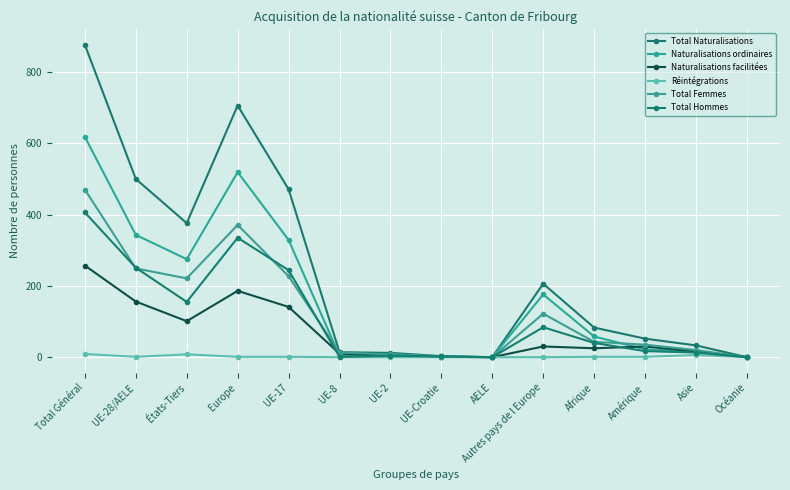

True or false: Naturalisations ordinaires and Réintégrations intersect in this chart.

False